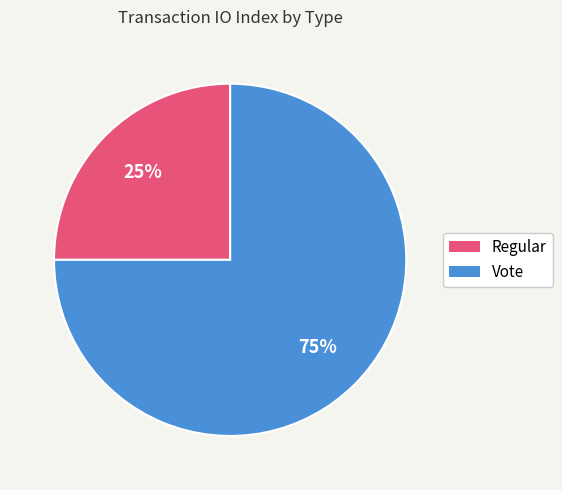

To the nearest percent, what percentage of the pie is Regular?

25%